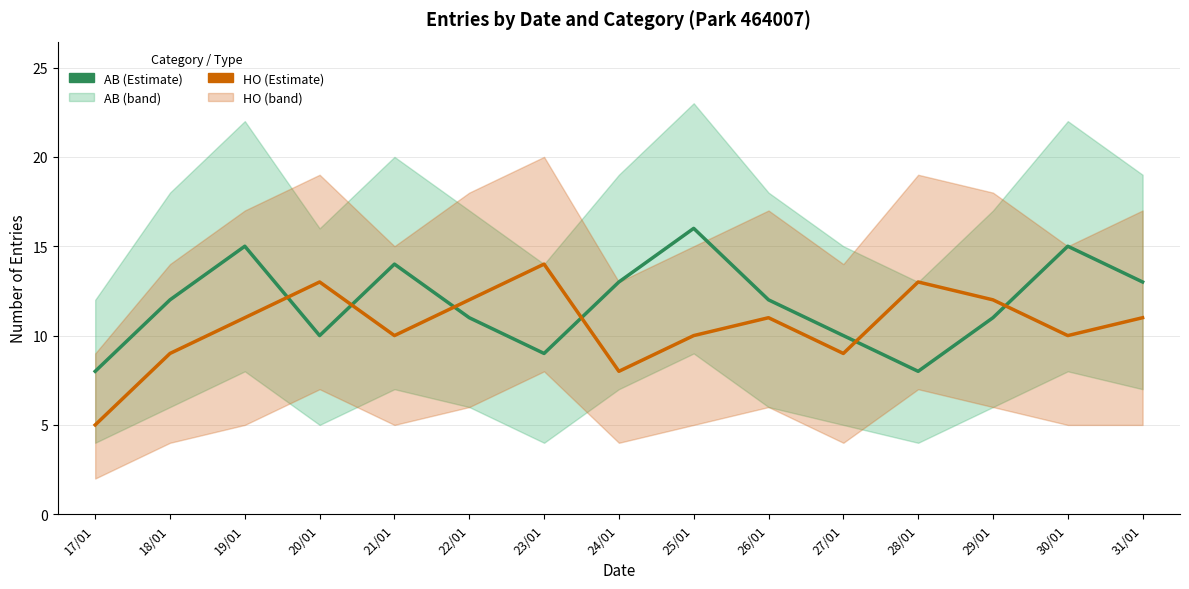

What is the maximum value shown in the chart?

16